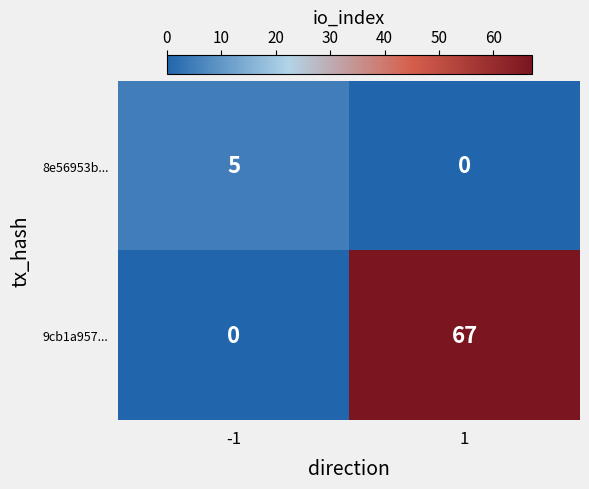

What is the difference between the 9cb1a957... values at -1 and 1?

67